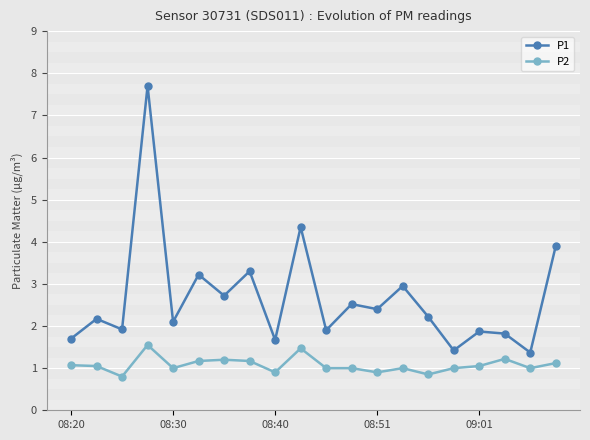

Which series has the largest total across all categories?

P1